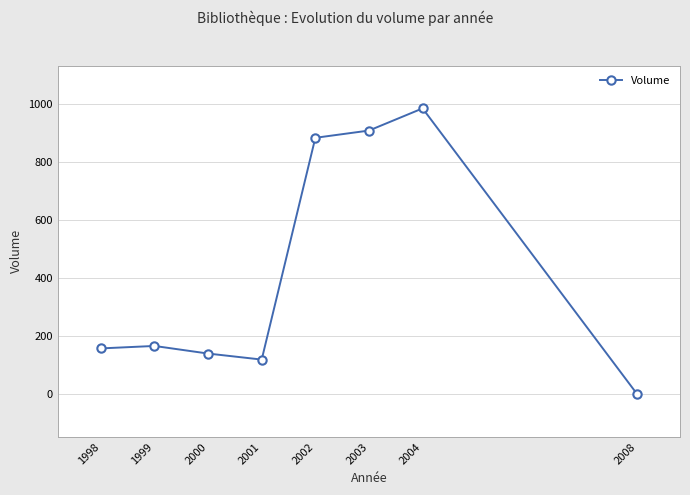

The value at 2004 is 1375.6. True or false?

False